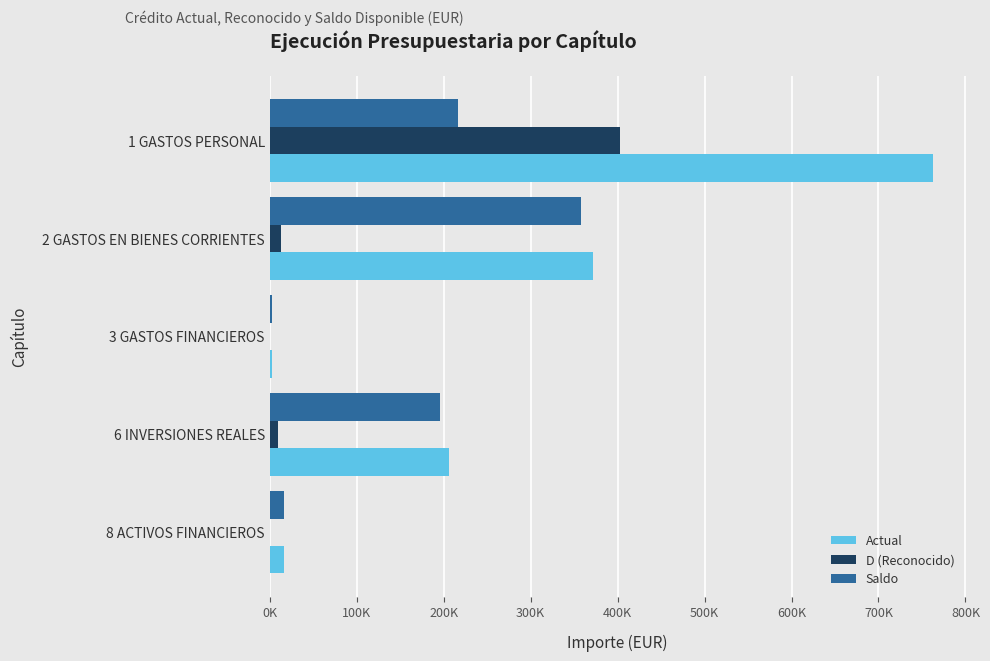

What are all the series names shown in the legend?

Actual, D (Reconocido), Saldo